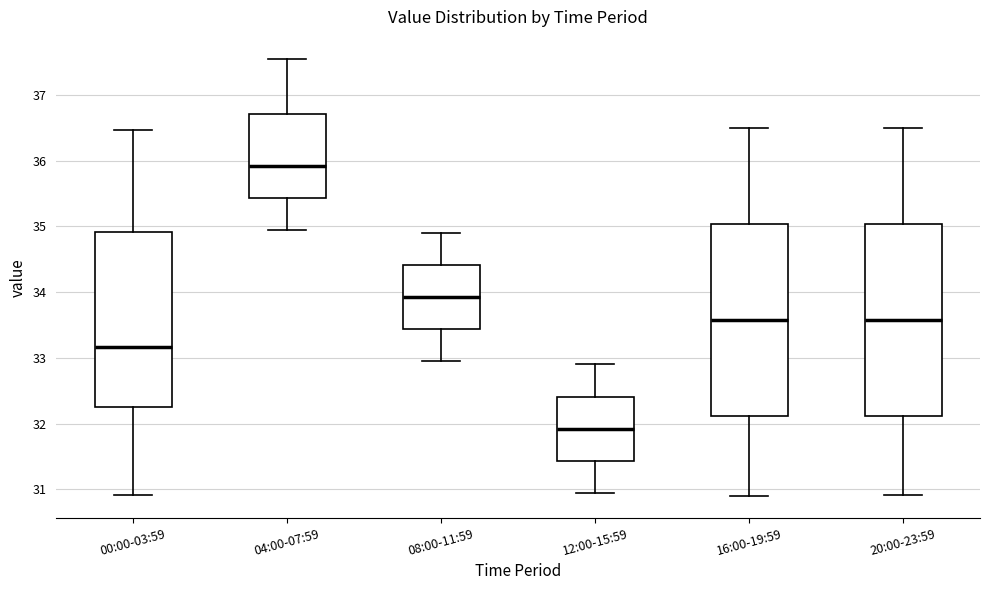

Where does the upper whisker of the box for 12:00-15:59 end on the y-axis? The values are not printed on the chart, so give them approximately, as read against the axis.

32.9